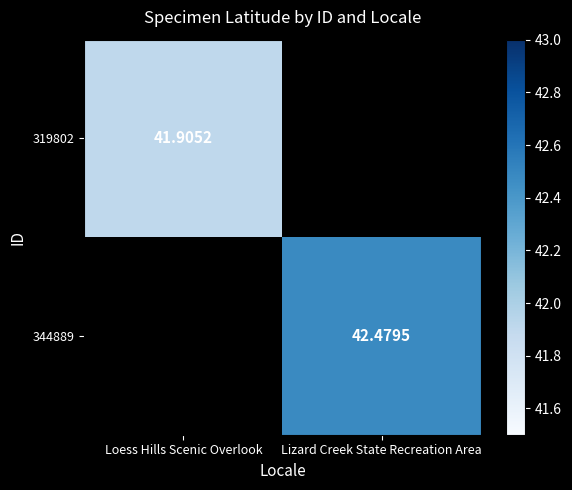

What value does the 319802 series have at Loess Hills Scenic Overlook?

41.9